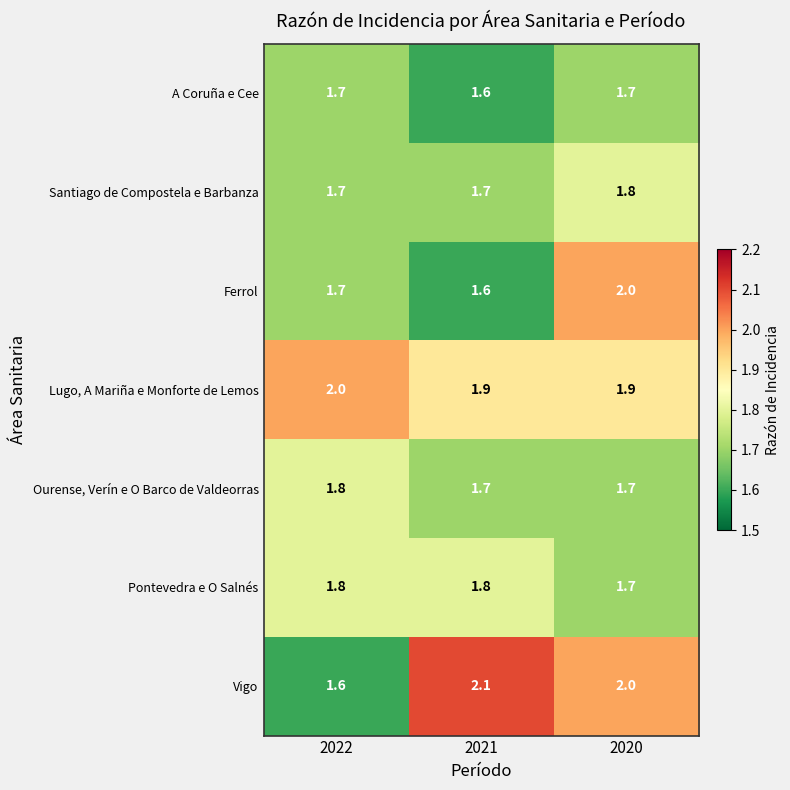

How many Ferrol values are between 1 and 2?

3